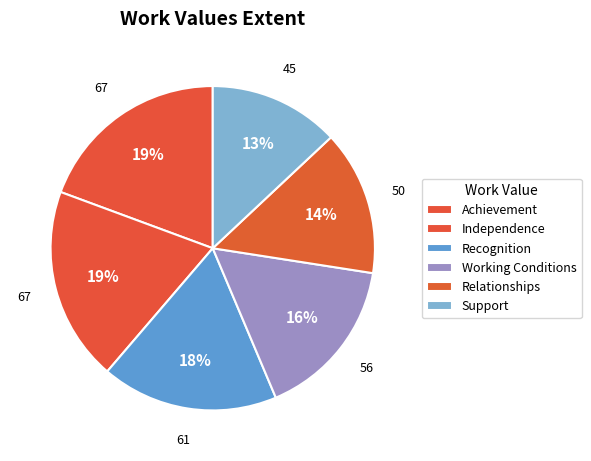

Count the number of slices in the pie.

6